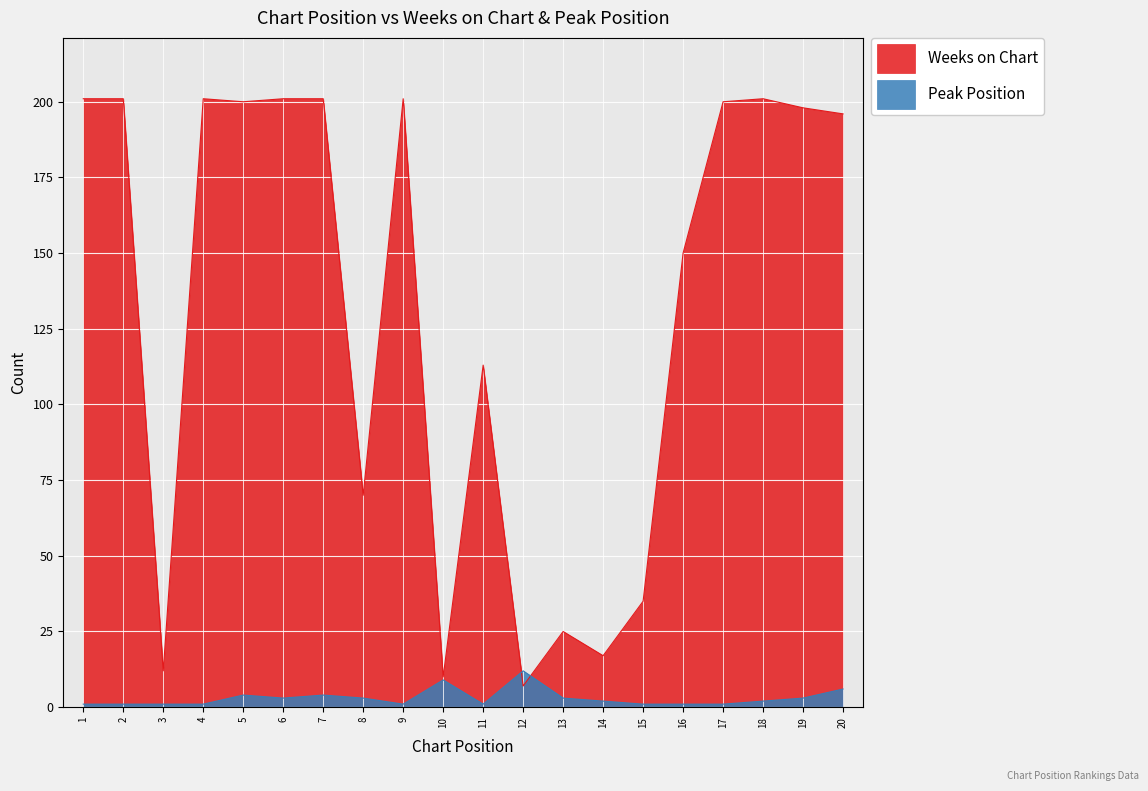

What is the approximate value of Weeks on Chart at 2, to the nearest 5?

200